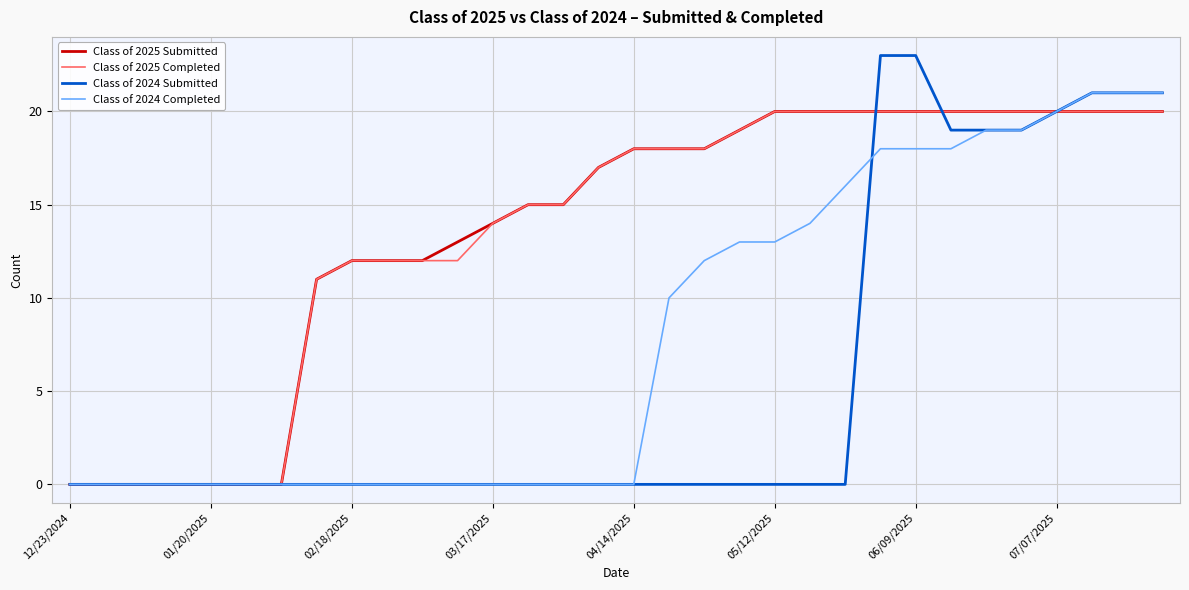

What is the sum of all Class of 2025 Completed values?

433